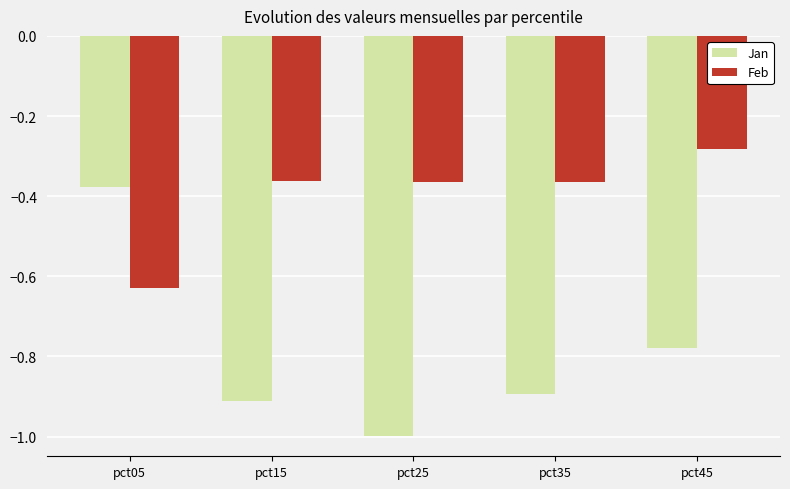

List the series in order of their peak value, lowest first.

Jan, Feb